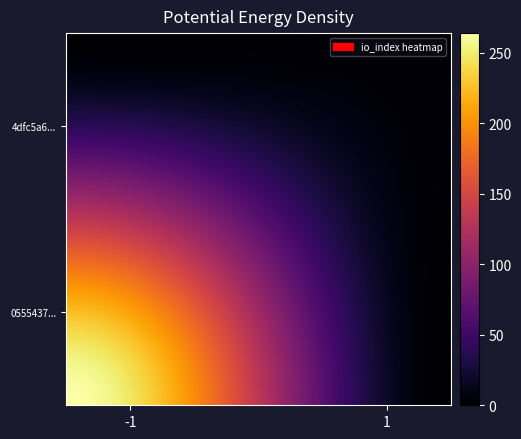

At how many categories does at least one series exceed 211?

12